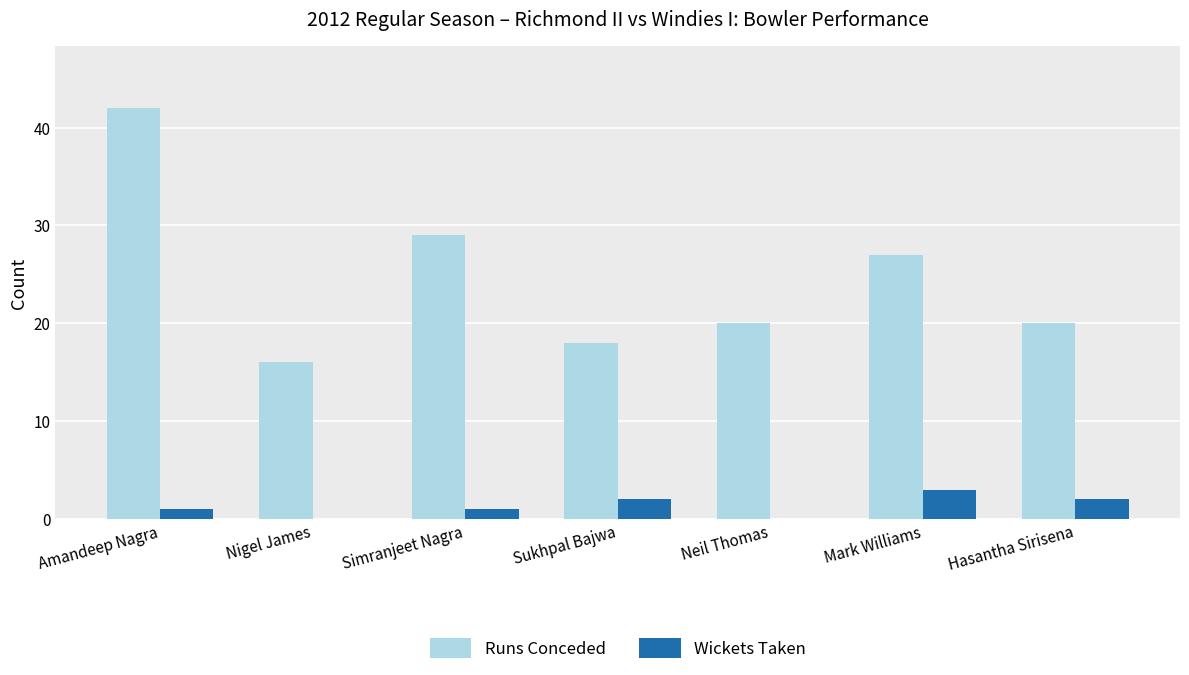

At which category does the chart reach its peak across all series?

Amandeep Nagra